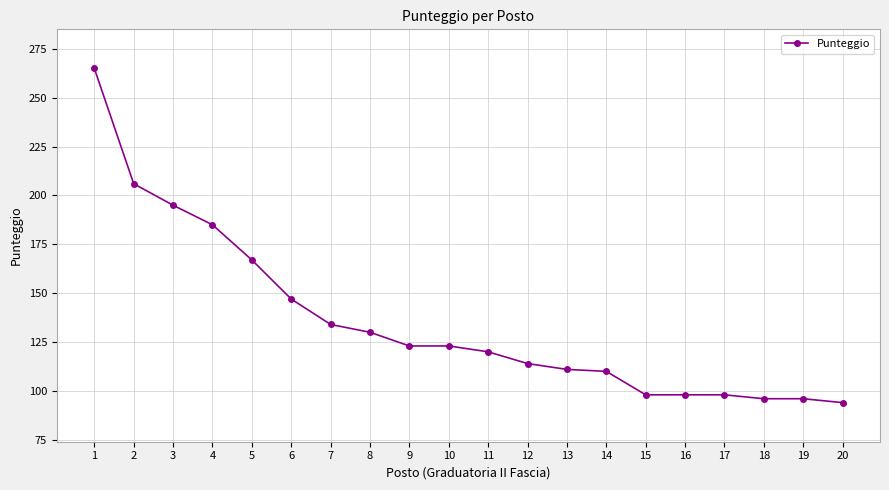

What is the smallest value displayed?

94